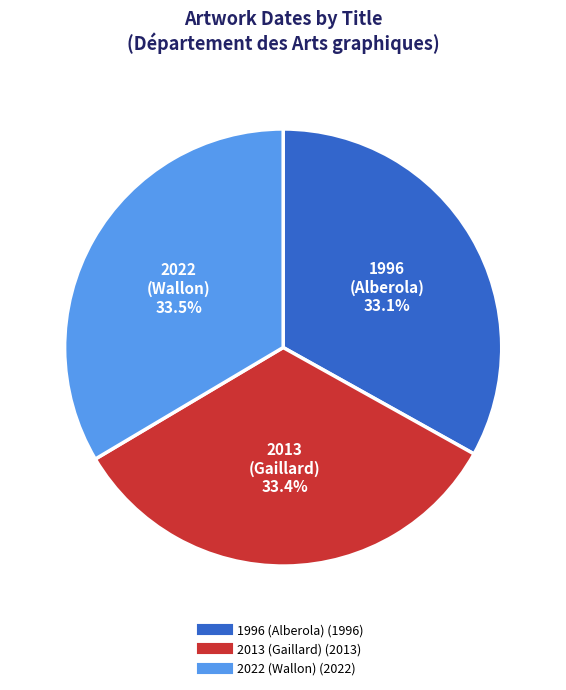

Does any single category account for the majority?

No